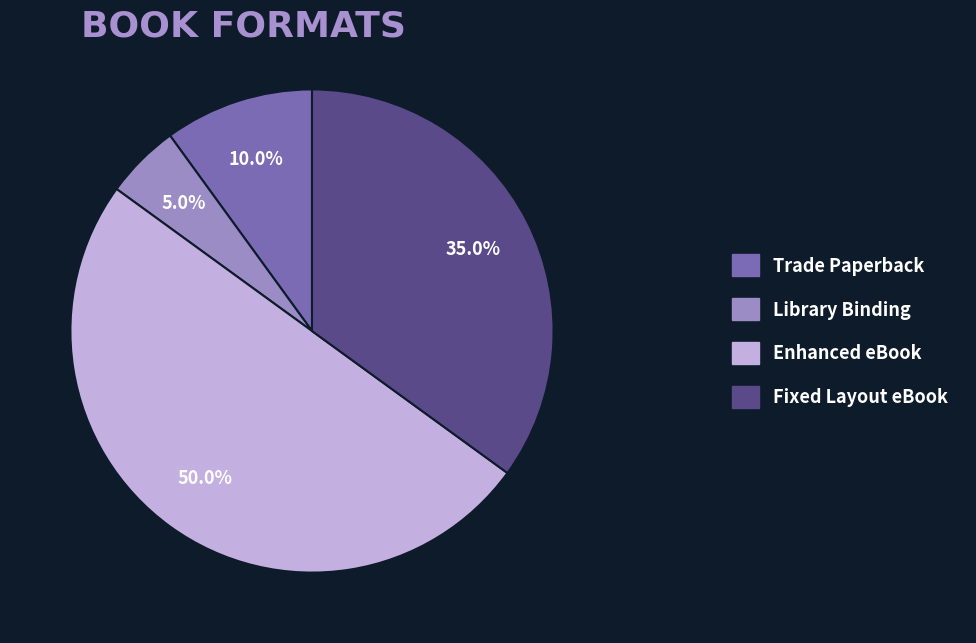

What is the smallest slice in the pie chart?

Library Binding